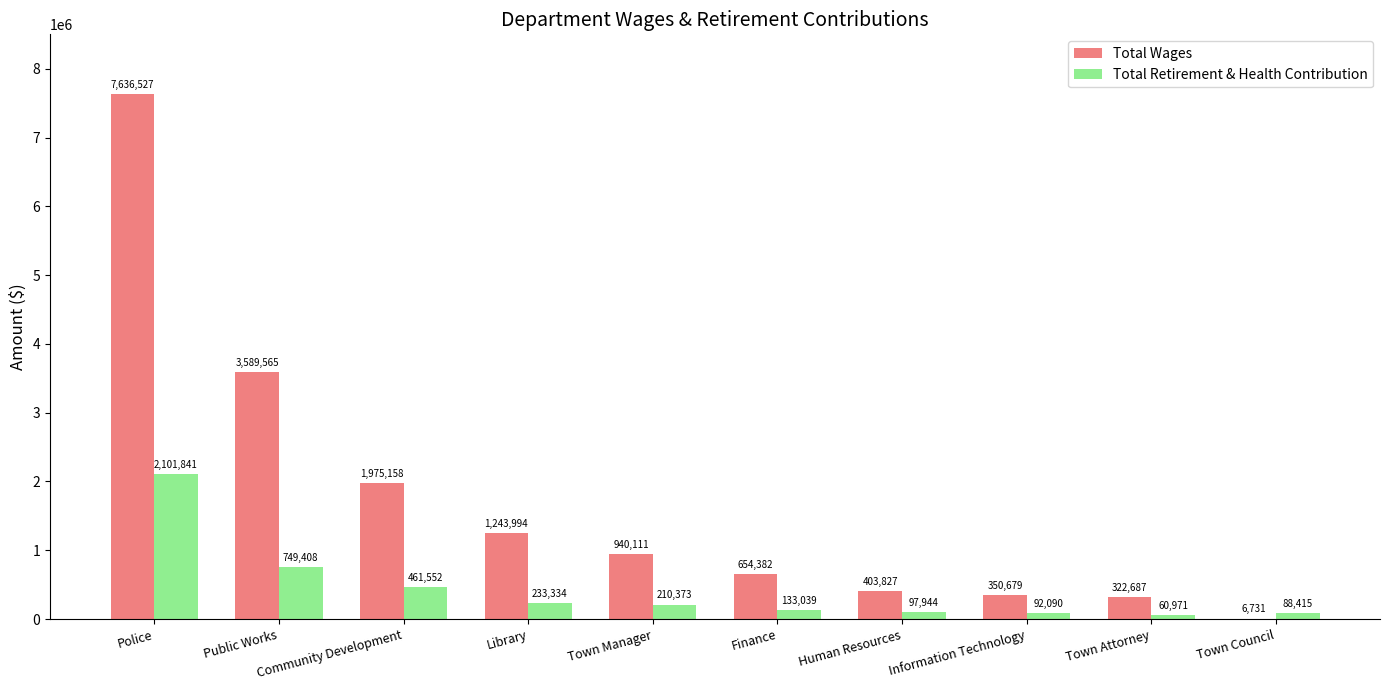

How many distinct data groups are displayed?

2